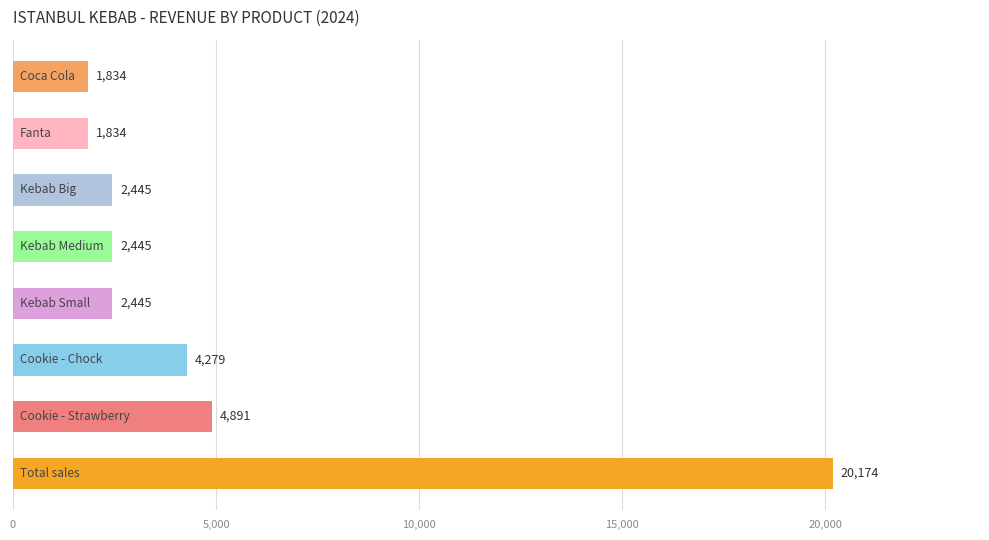

What is the minimum value shown in the chart?

1834.0